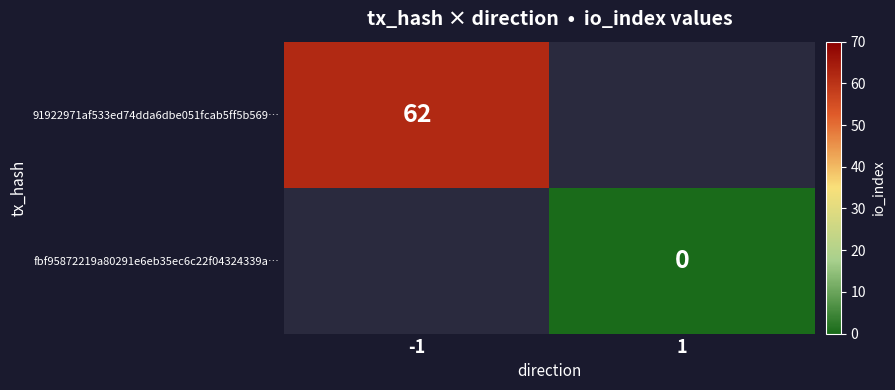

The value of 91922971af533ed74dda6dbe051fcab5ff5b569… at -1 is 62. True or false?

True